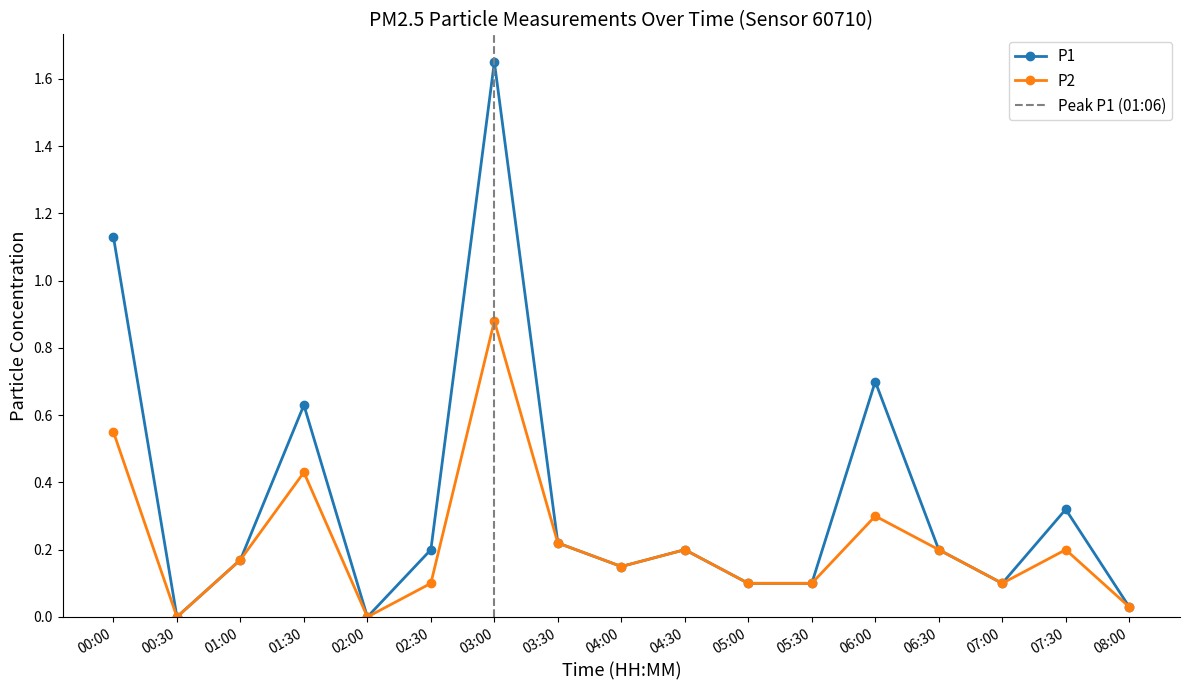

What is the difference between the second highest and second lowest values in the P2 series?

0.6